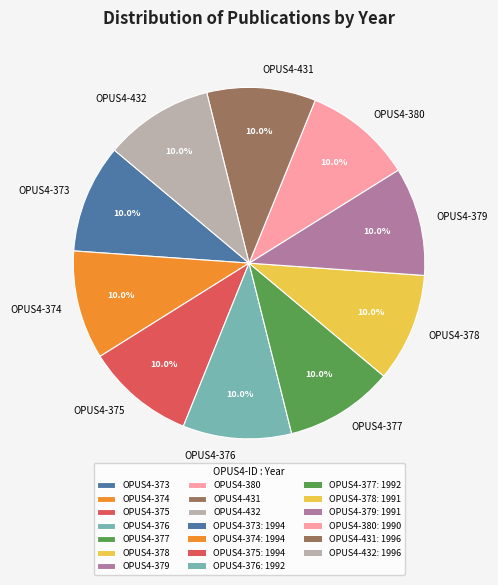

Does any single category account for the majority?

No